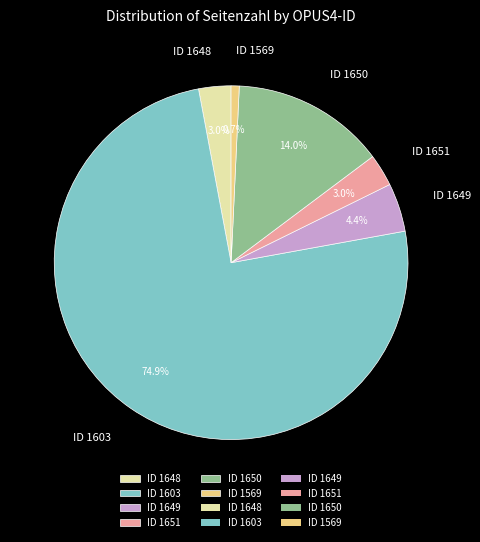

To the nearest percent, what is the average slice percentage?

17%